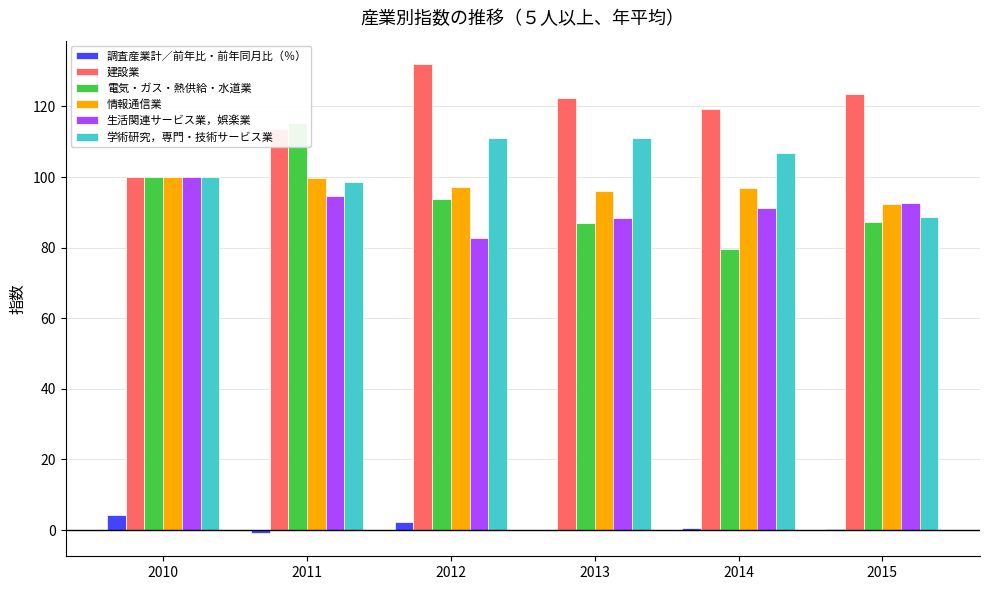

Rank the series by their maximum value, from lowest to highest.

調査産業計／前年比・前年同月比（％）, 情報通信業, 生活関連サービス業，娯楽業, 学術研究，専門・技術サービス業, 電気・ガス・熱供給・水道業, 建設業